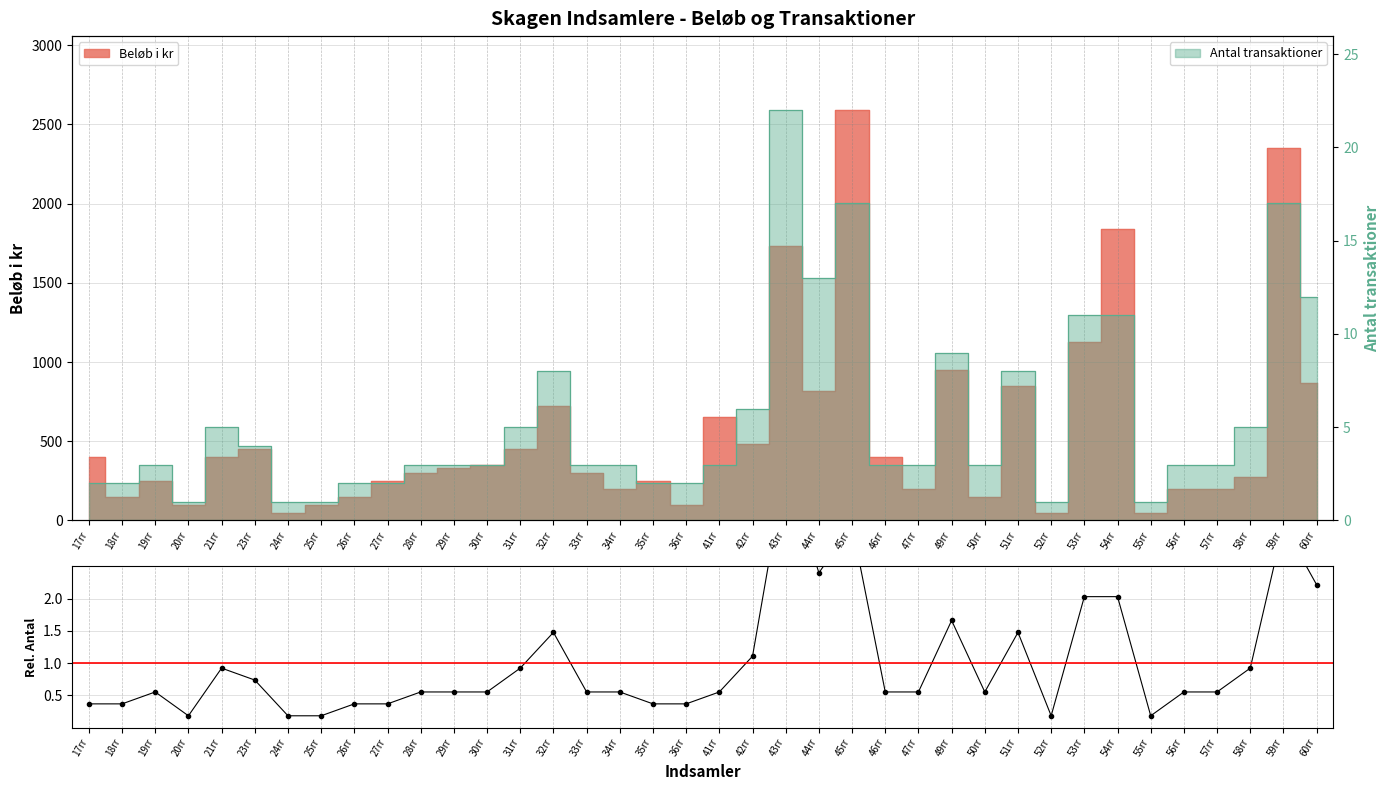

The value at 34rr is 0.8. True or false?

False